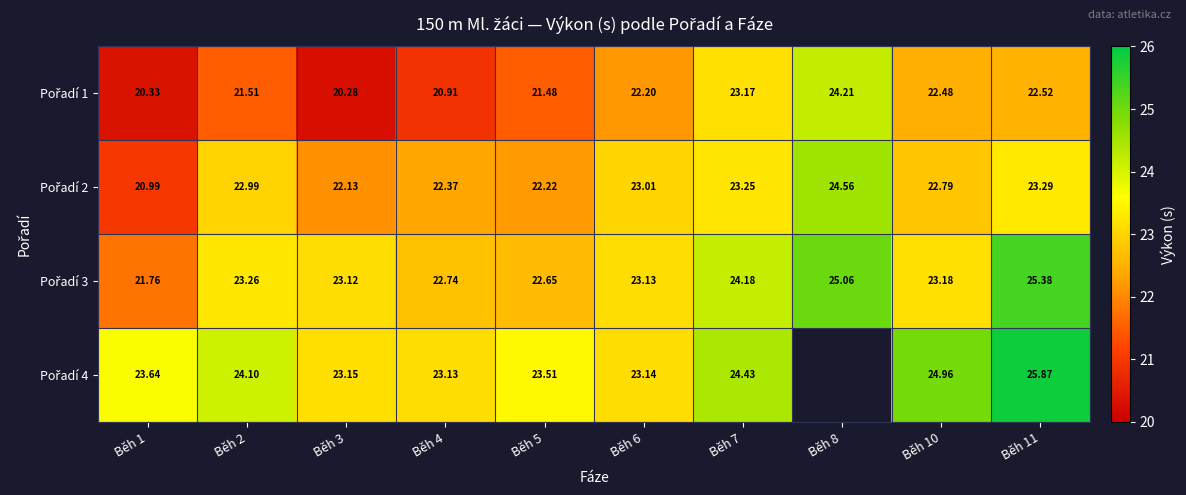

List the series in order of their overall mean, lowest first.

Pořadí 1, Pořadí 2, Pořadí 3, Pořadí 4